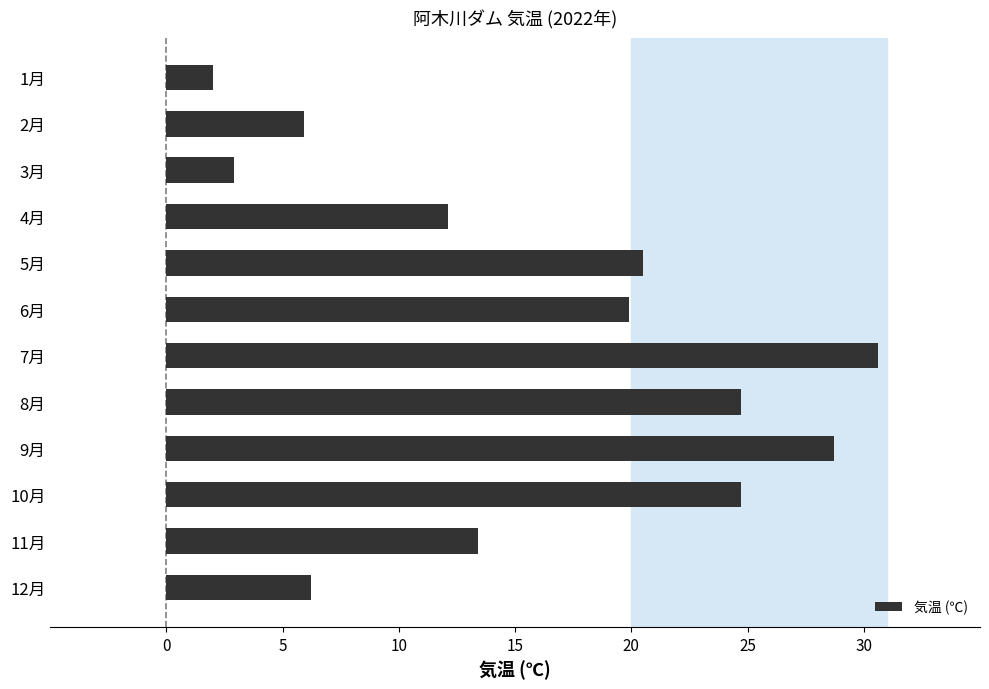

Is it true that the value at 10月 is 24.7?

True